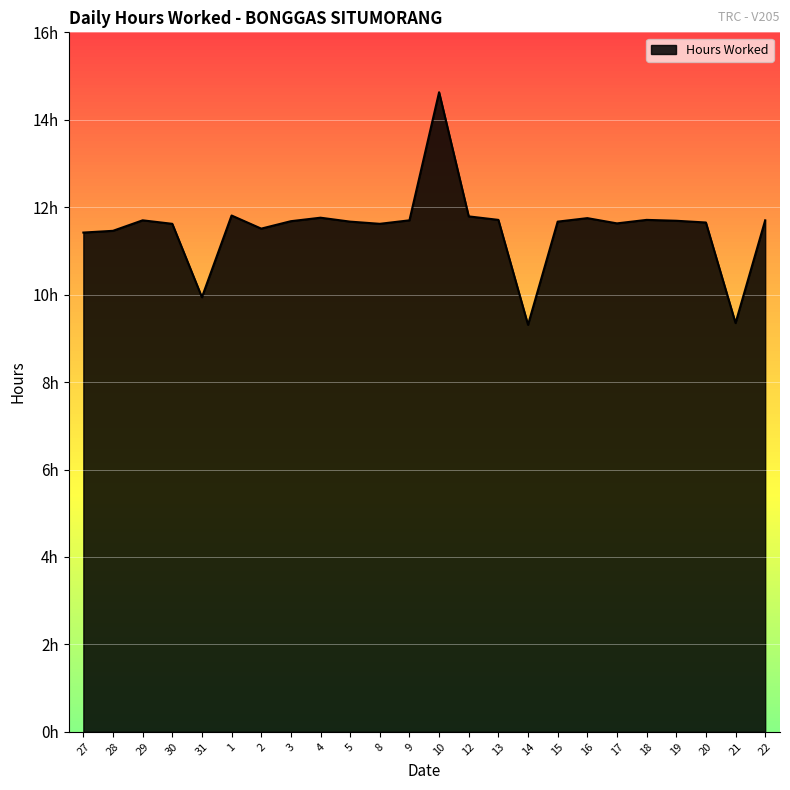

Approximately how many times larger is the value at 1 compared to 22?

1.0